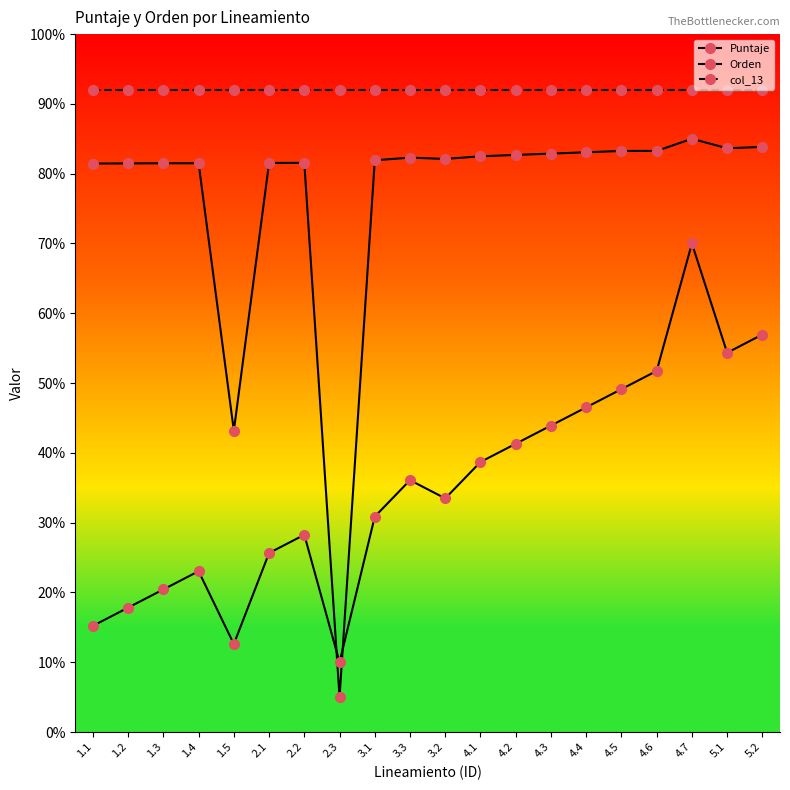

Does the chart have visible grid lines?

No